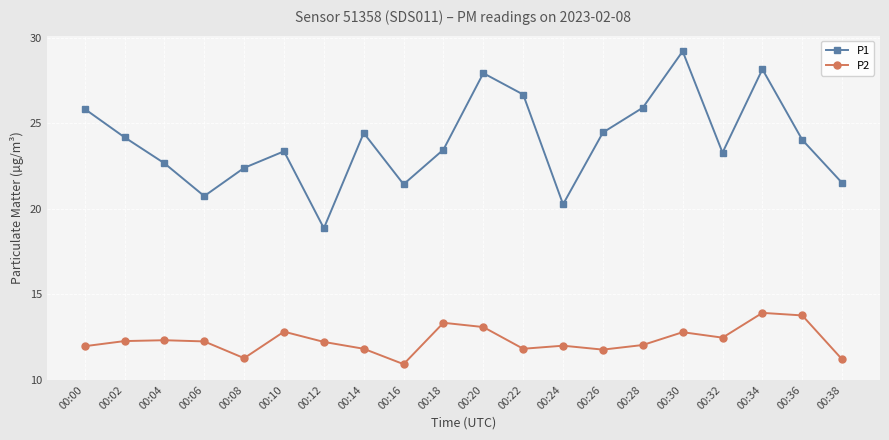

What are all the series names shown in the legend?

P1, P2